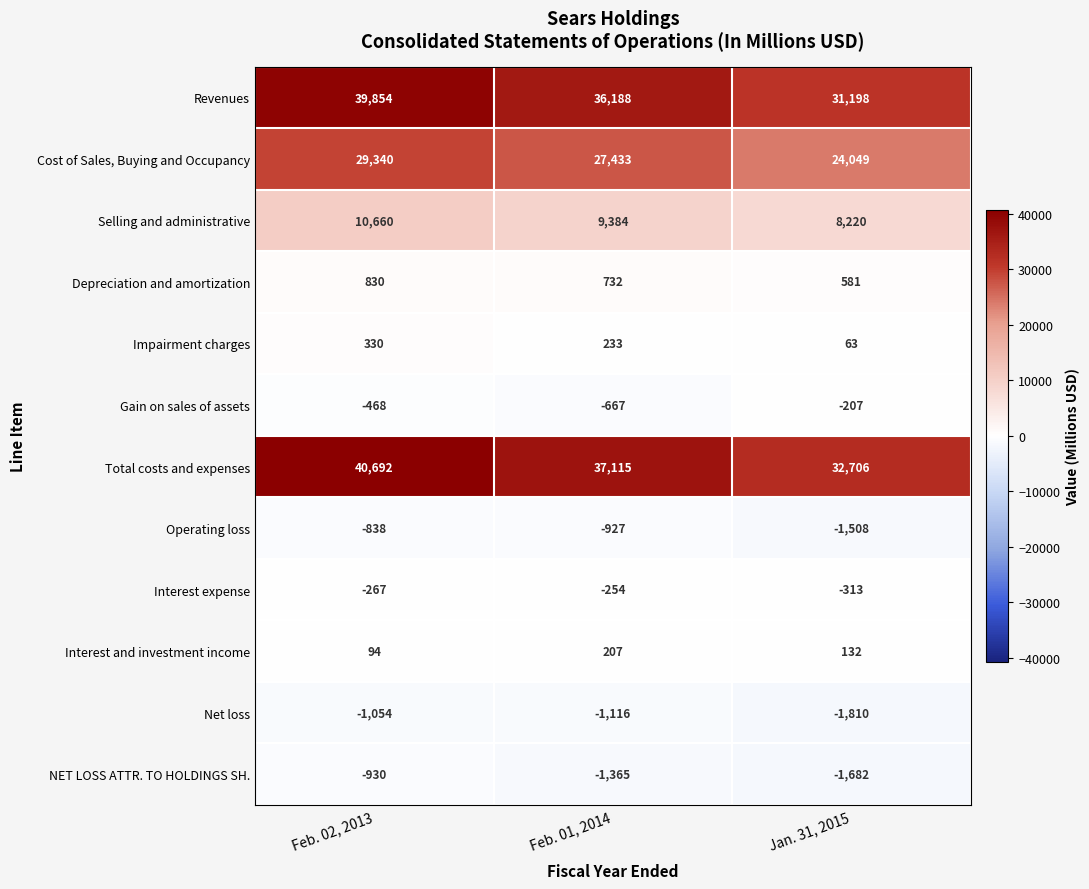

How many data points does each series have?

3